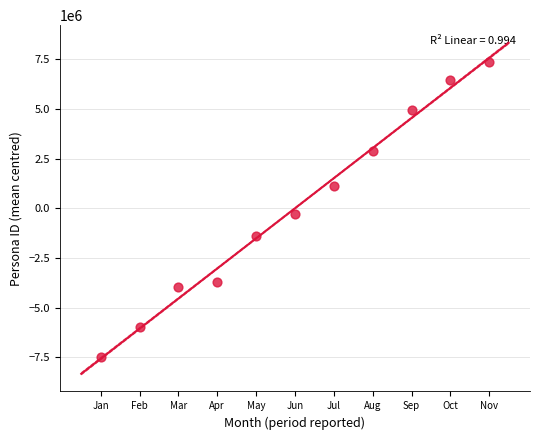

What is the range of X values (max minus min)?

10.0